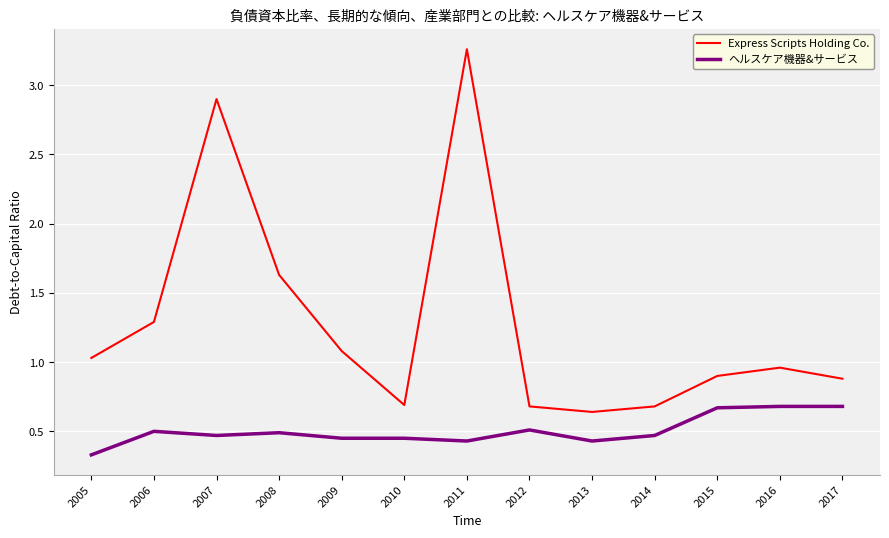

Where is the first local minimum for Express Scripts Holding Co.?

2010